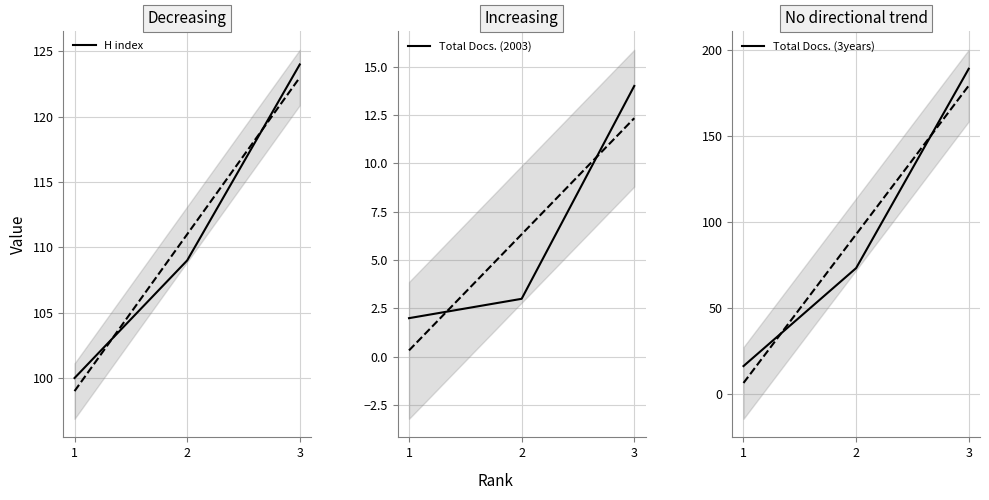

At which label is Total Docs. (2003) closest to 8?

2